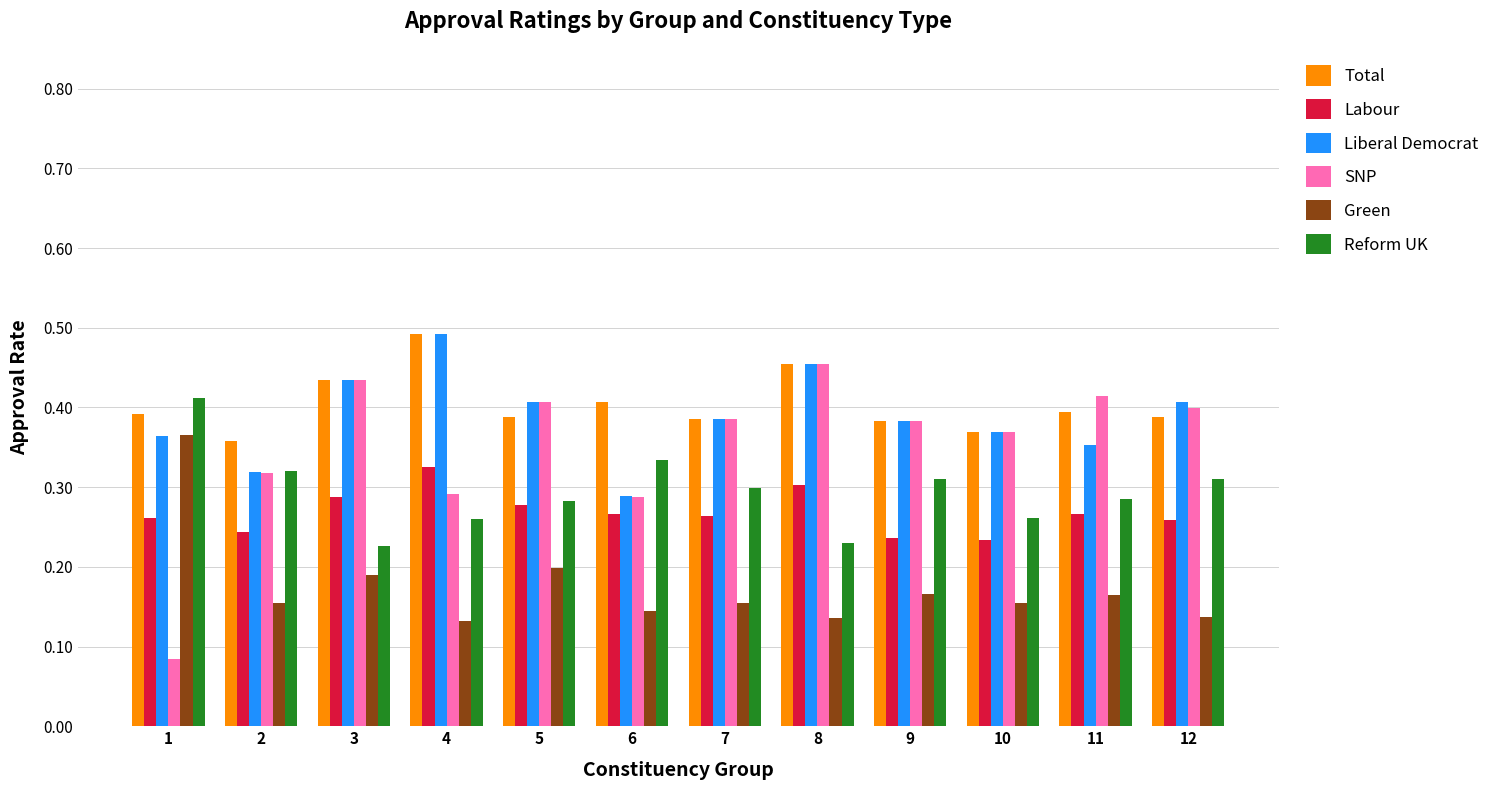

At which label does SNP reach its peak?

8